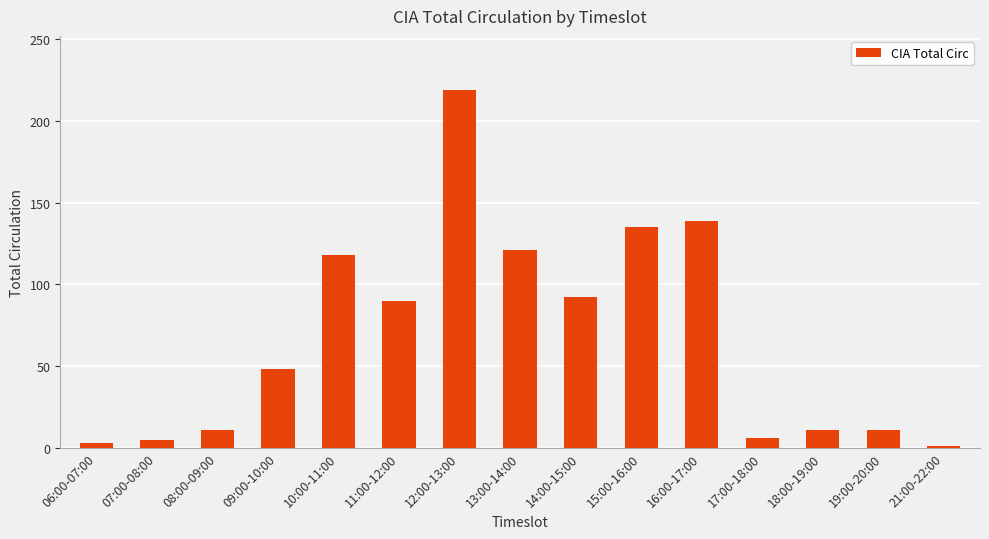

Is it true that the value at 15:00-16:00 is 135?

True